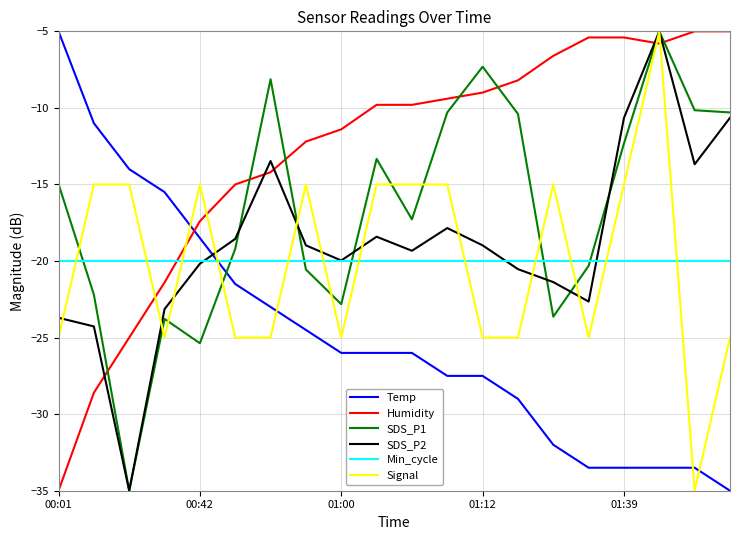

True or false: SDS_P2 and Temp cross at least once.

True